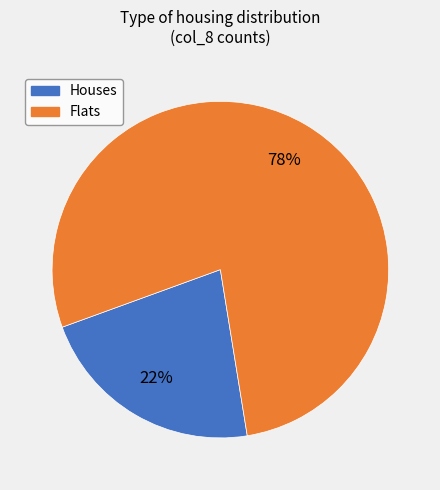

Is there a majority slice in this chart?

Yes